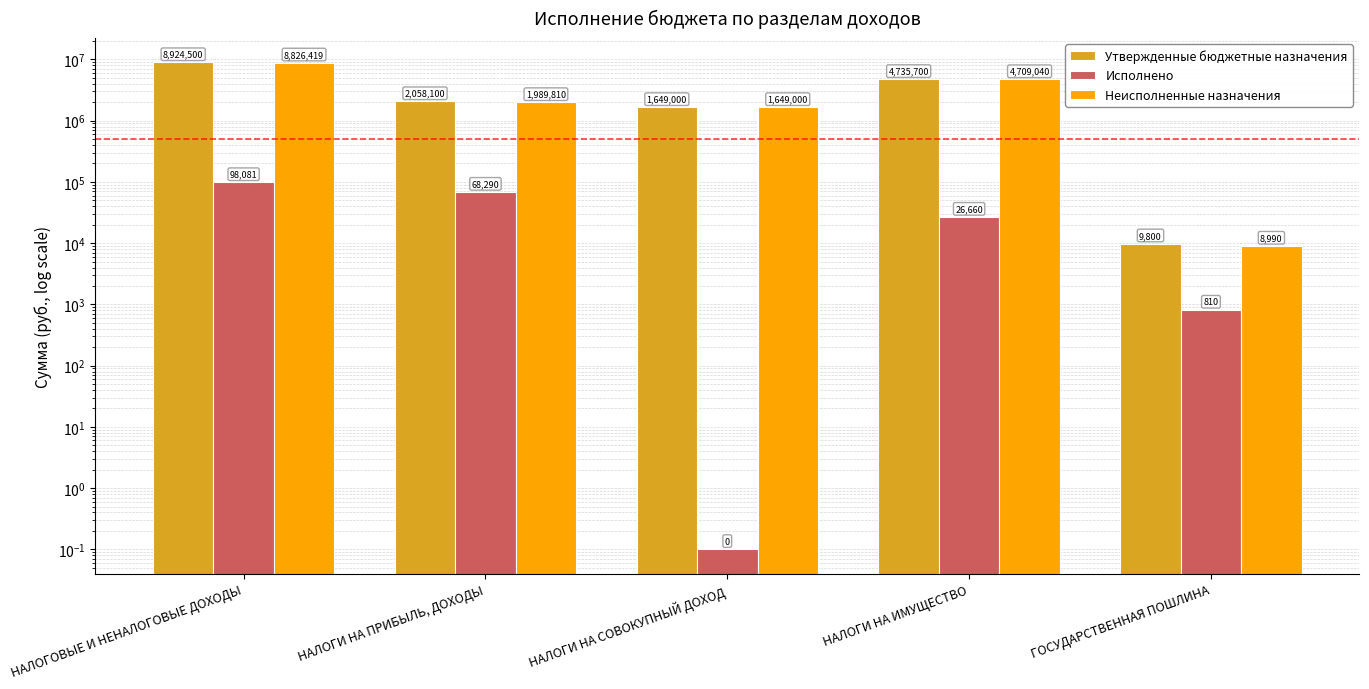

What are all the series names shown in the legend?

Утвержденные бюджетные назначения, Исполнено, Неисполненные назначения